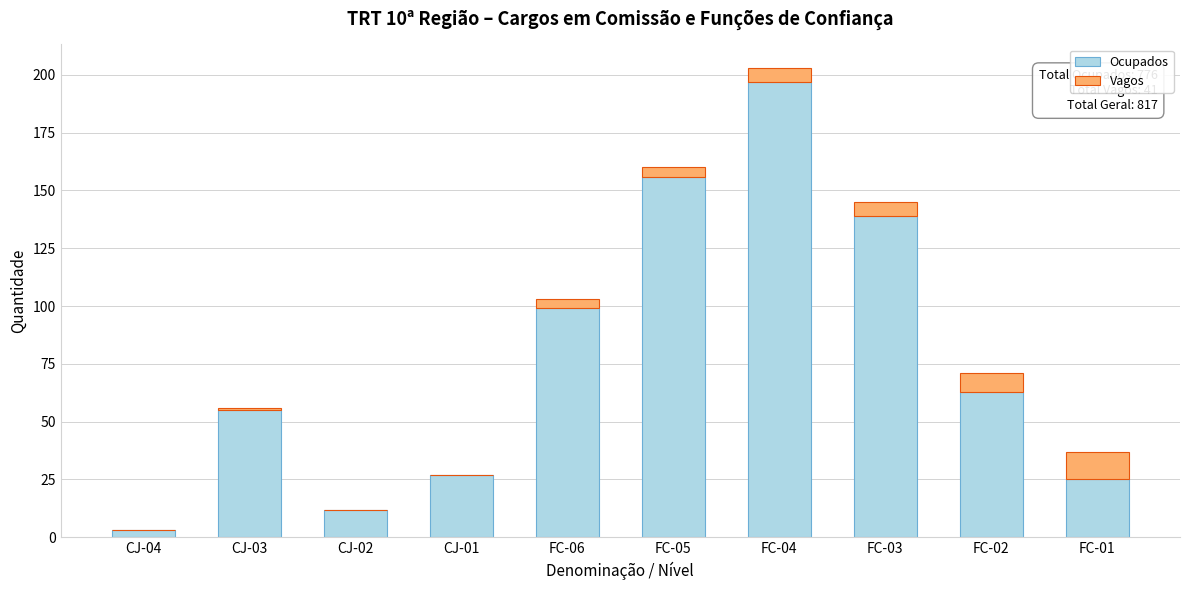

Reading right to left, list the values for the Ocupados series.

FC-01=25	FC-02=63	FC-03=139	FC-04=197	FC-05=156	FC-06=99	CJ-01=27	CJ-02=12	CJ-03=55	CJ-04=3